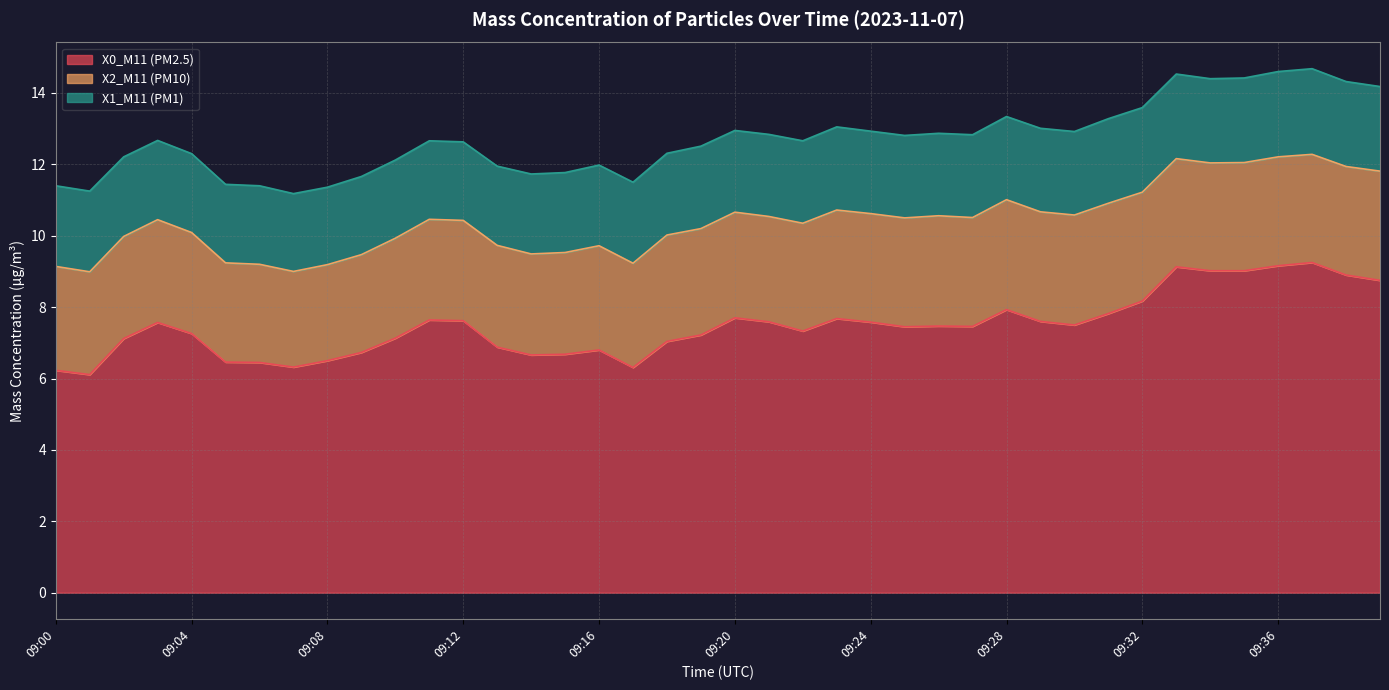

What are all the series names shown in the legend?

X0_M11 (PM2.5), X2_M11 (PM10), X1_M11 (PM1)